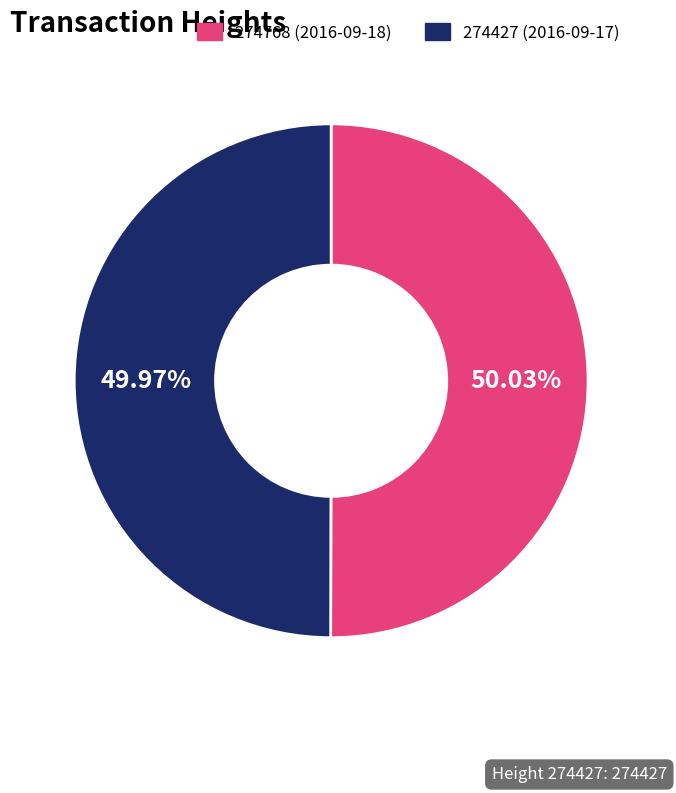

To the nearest percent, what is the average slice percentage?

50%